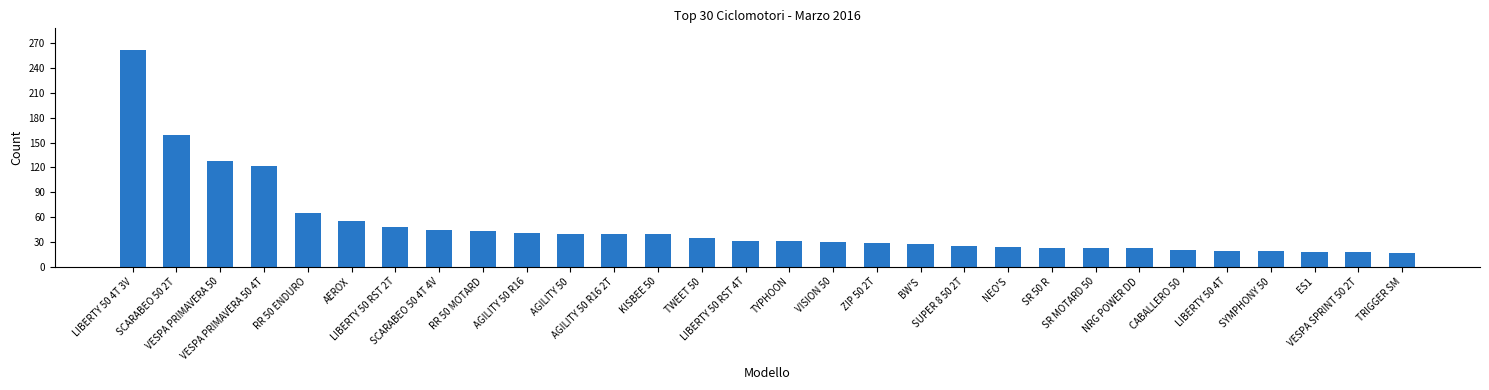

What is the sum of the values at VISION 50 and AEROX?

85